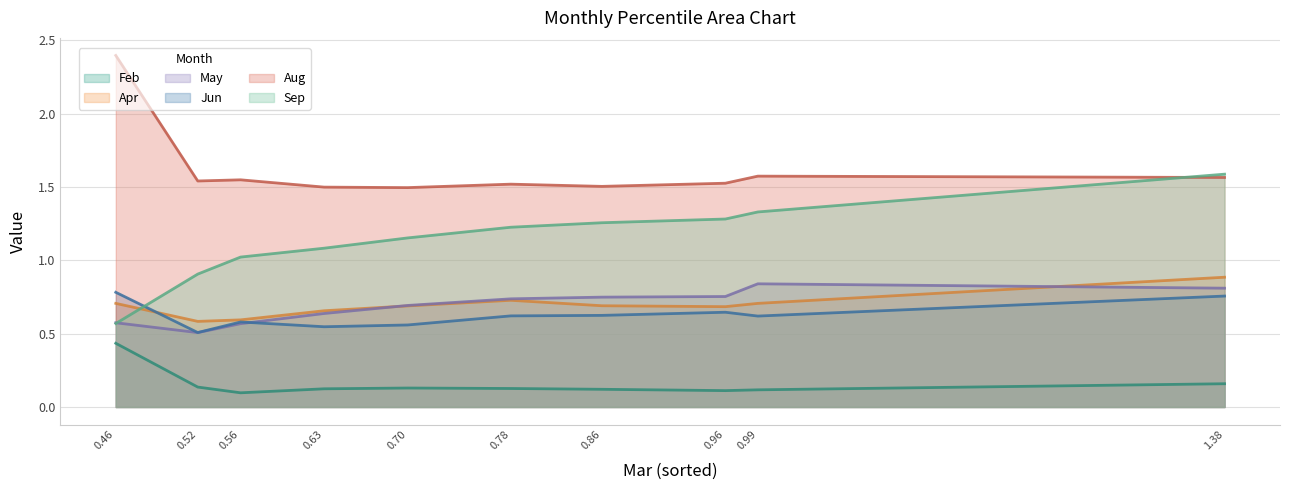

What are all the series names shown in the legend?

Feb, Apr, May, Jun, Aug, Sep